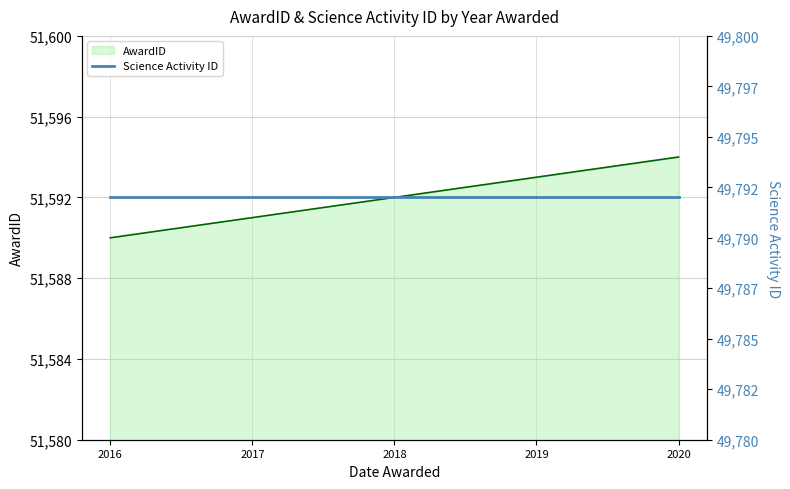

Which series has the largest total across all categories?

AwardID